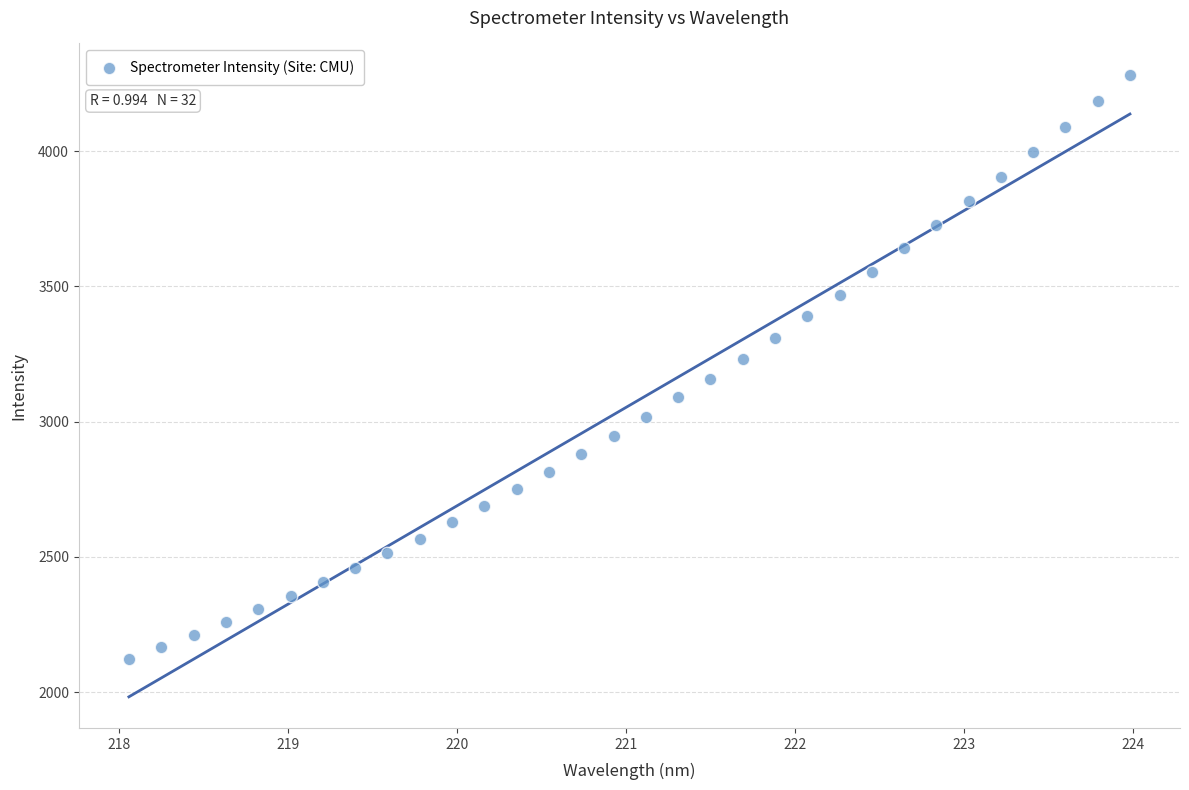

What is the range of X values (max minus min)?

5.9